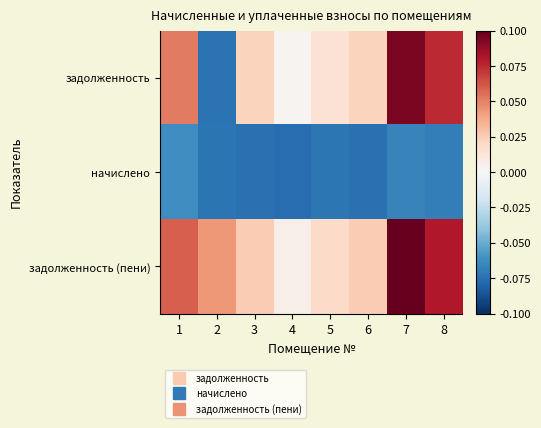

At how many categories does at least one series exceed 0?

8